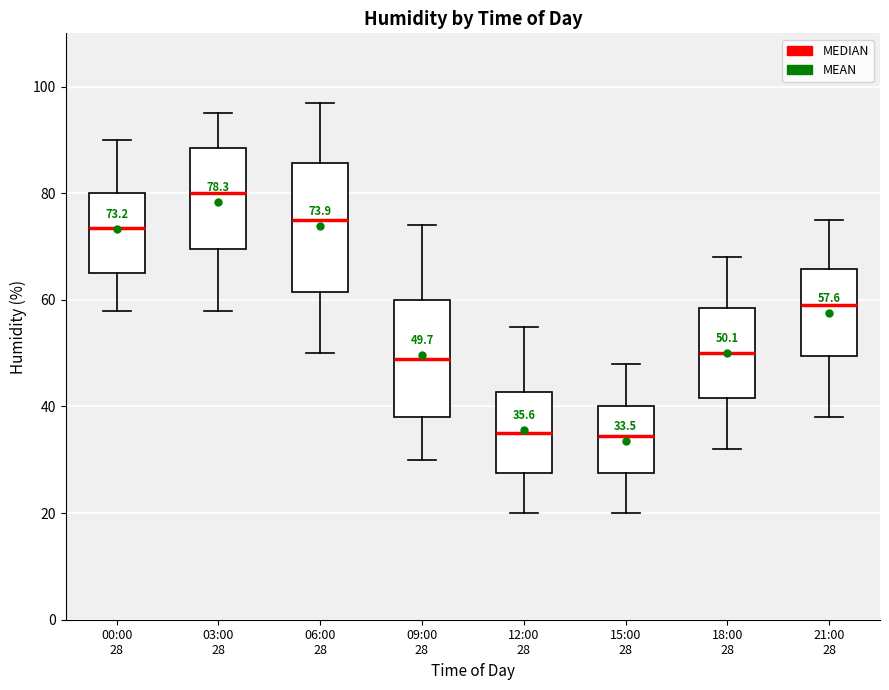

Which box is the tallest, from its lower edge to its upper edge?

06:00 28